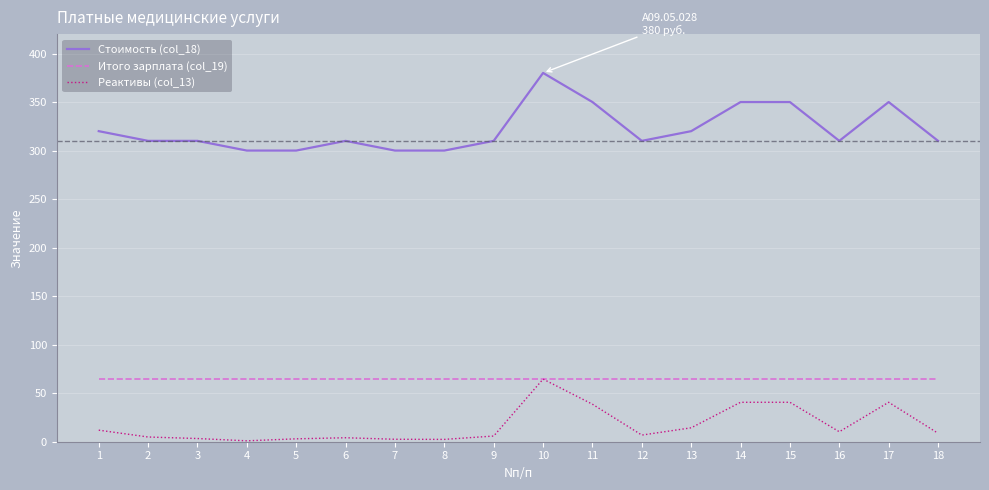

How many series are shown in this chart?

3